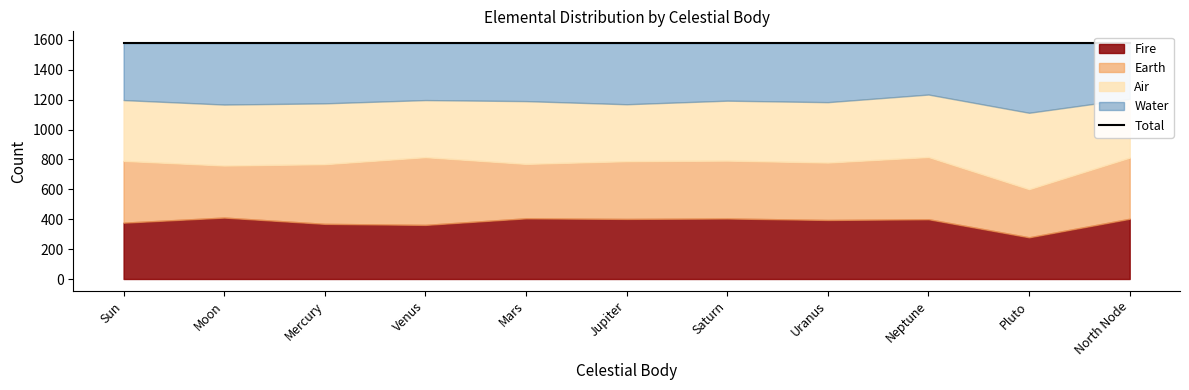

True or false: Fire has a value of 379 at Pluto.

False